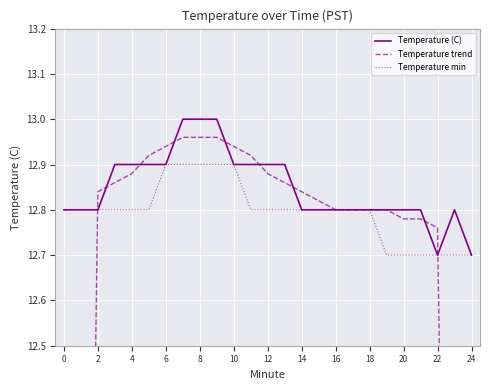

Which series has the largest total across all categories?

Temperature (C)